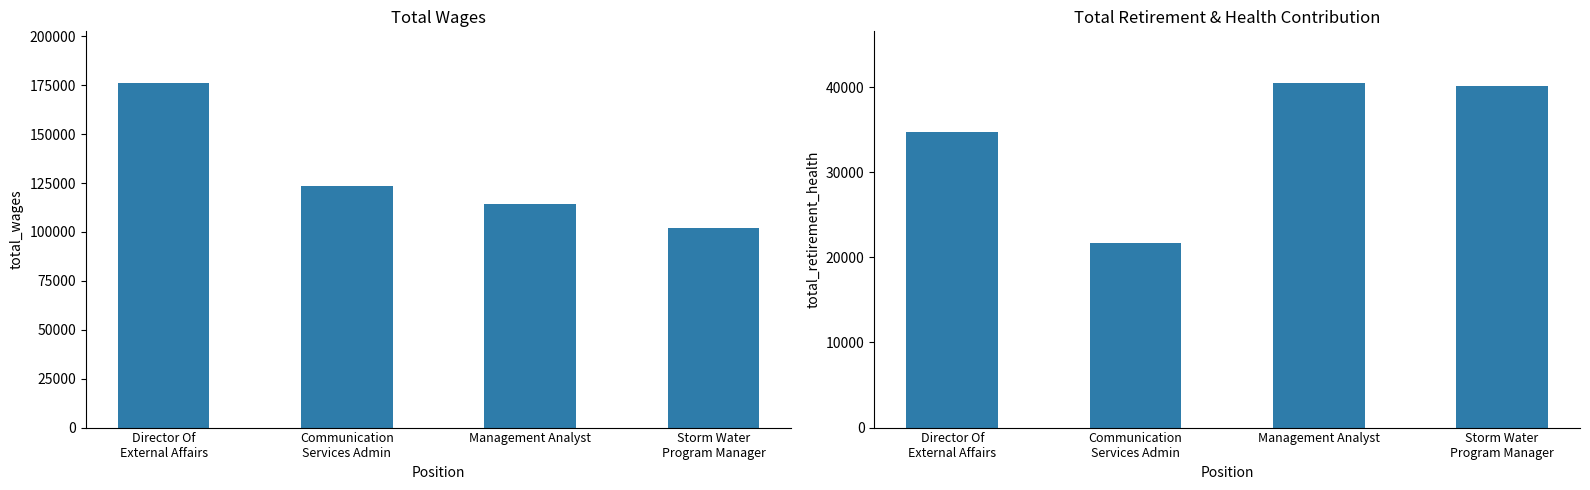

The Total Wages series shows 183663 at Communication
Services Admin. True or false?

False